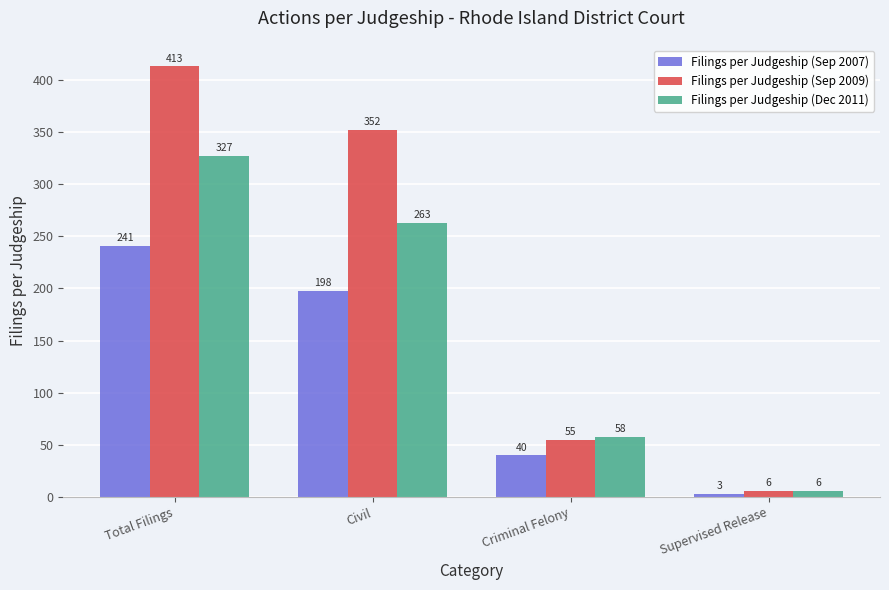

What is the total value across all series at Civil?

813